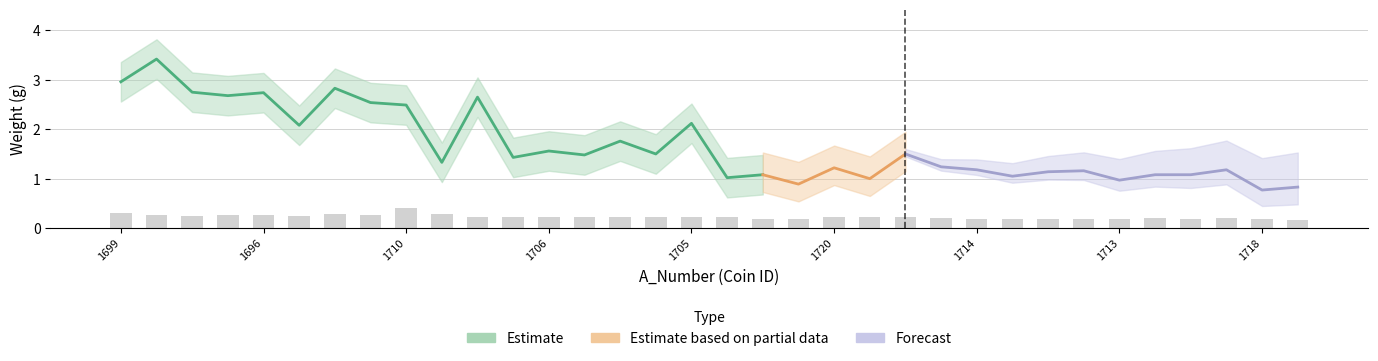

Are the bars horizontal?

No